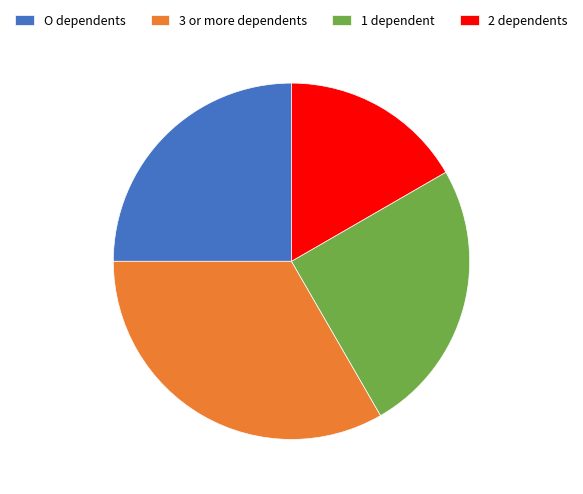

The O dependents slice represents 25% of the pie. True or false?

True